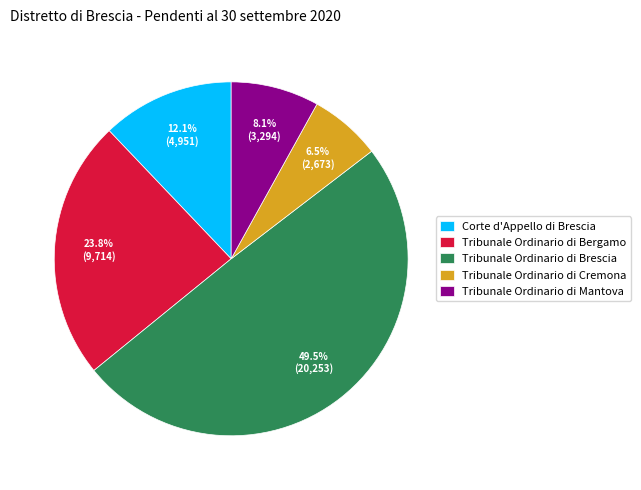

To the nearest percent, what portion does Tribunale Ordinario di Bergamo represent?

24%